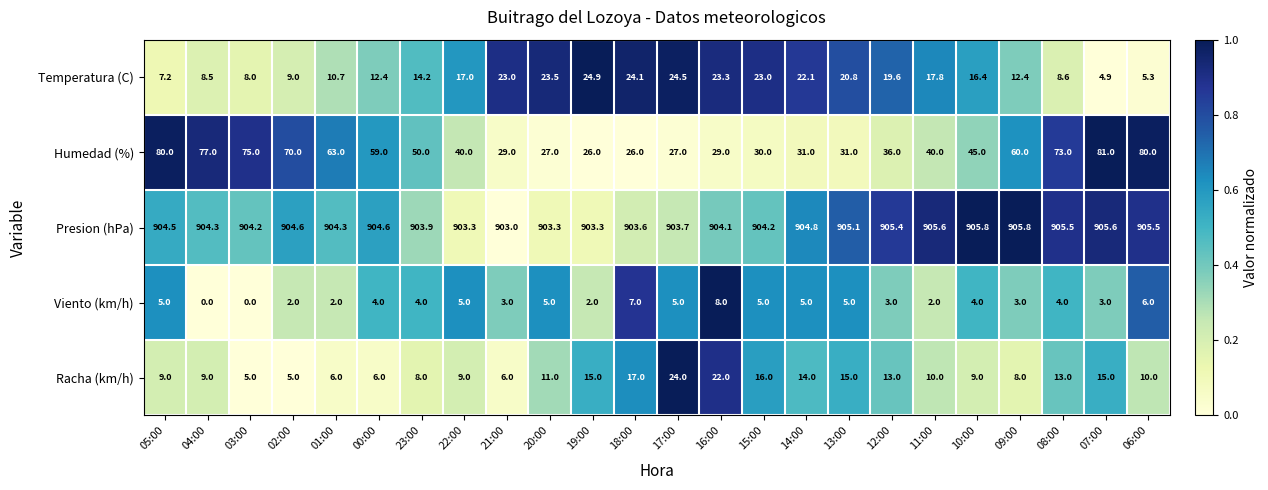

The value of Humedad (%) at 03:00 is 109.8. True or false?

False